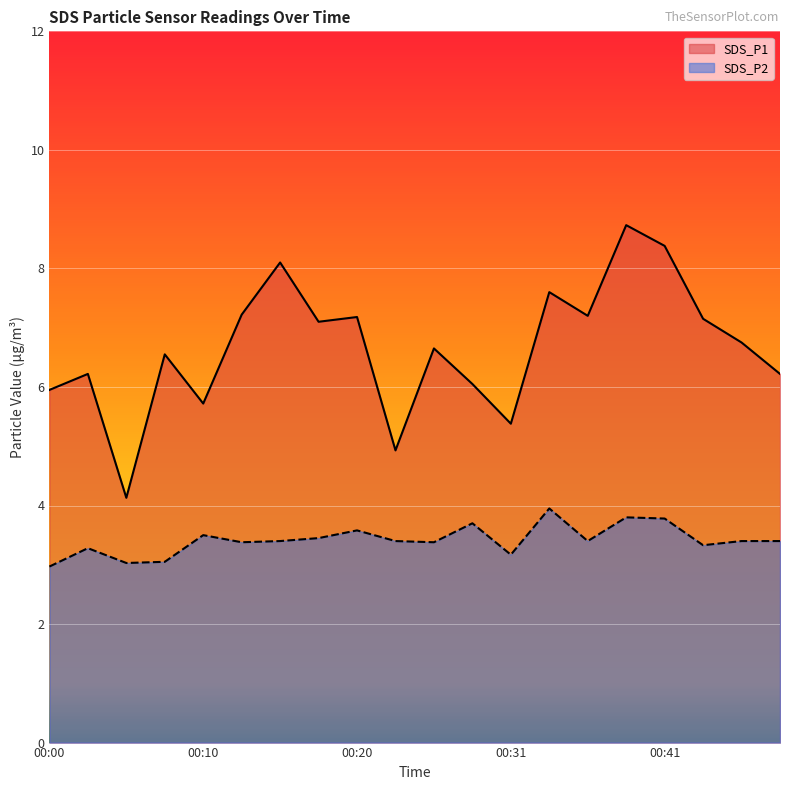

Where is SDS_P2 nearest to the value 3?

00:00